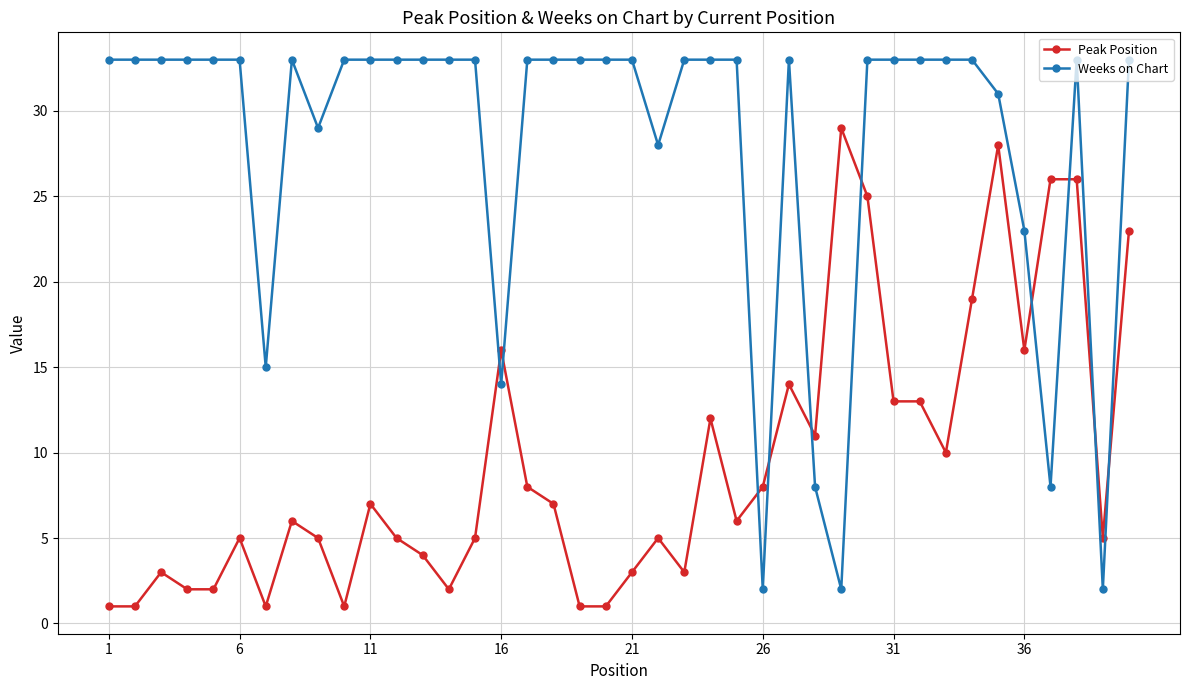

True or false: Weeks on Chart has more than 0 interior local peaks.

True